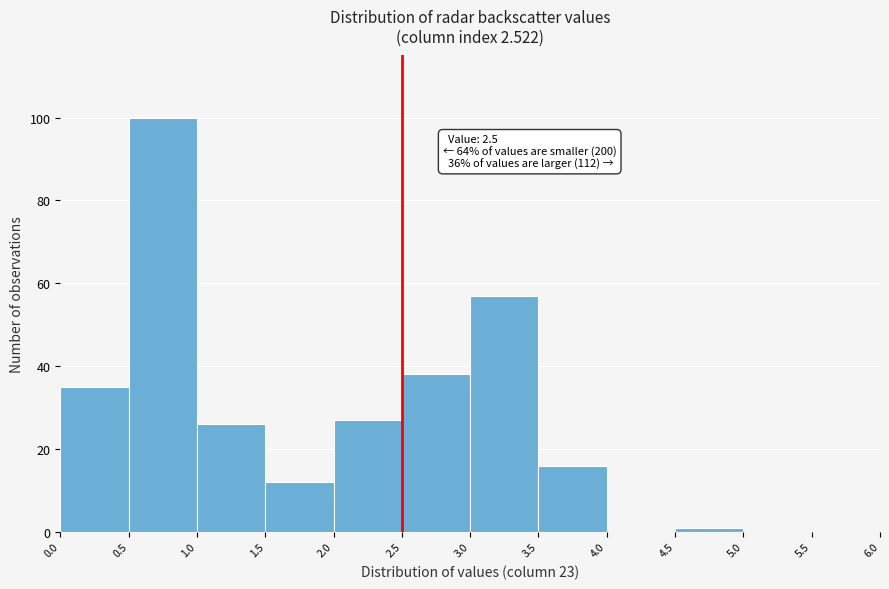

Which range on the x-axis has the tallest bar?

0.5 to 1.0